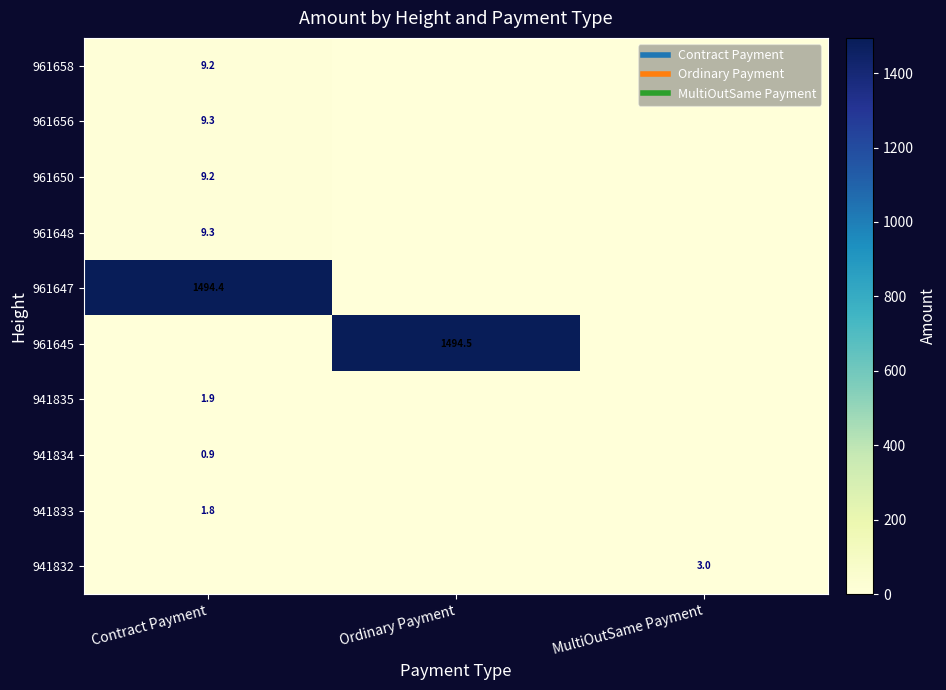

At how many categories does at least one series exceed 1440?

2